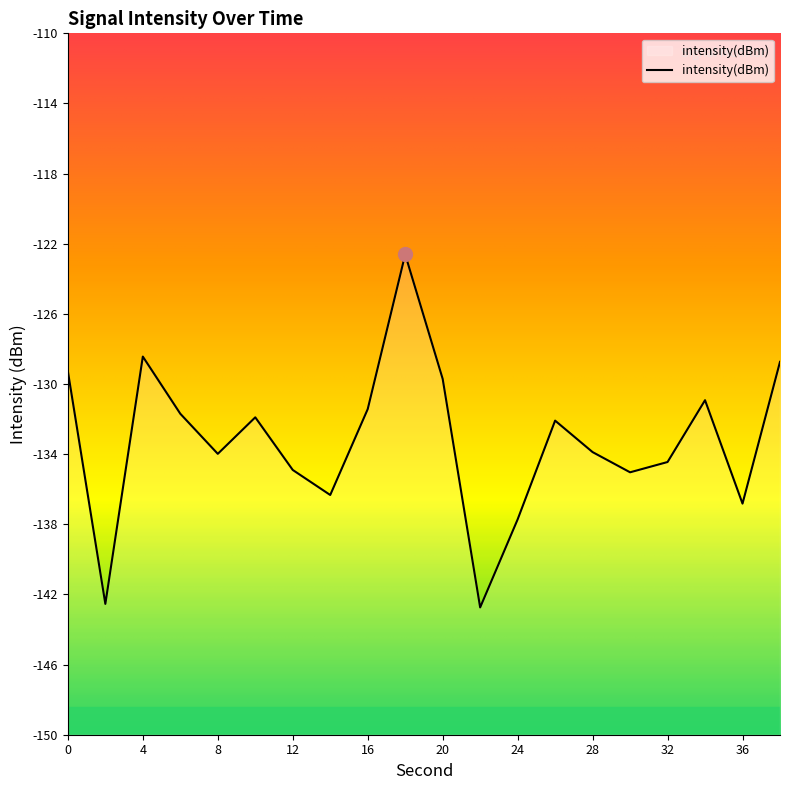

List the labels in order of value, smallest first.

22, 2, 24, 36, 14, 30, 12, 32, 8, 28, 26, 10, 6, 16, 34, 20, 0, 38, 4, 18